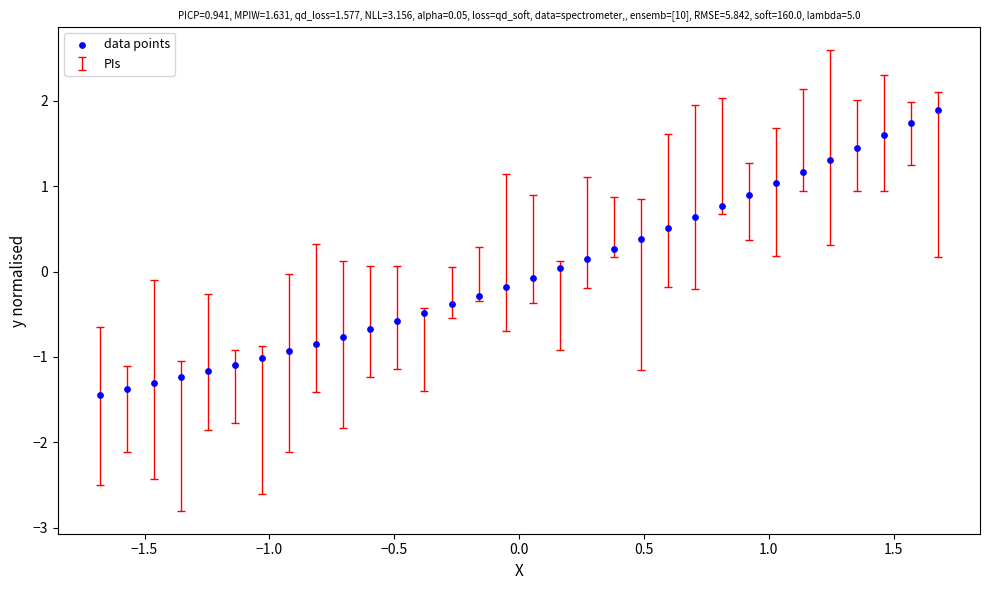

What is the range of X values (max minus min)?

3.4